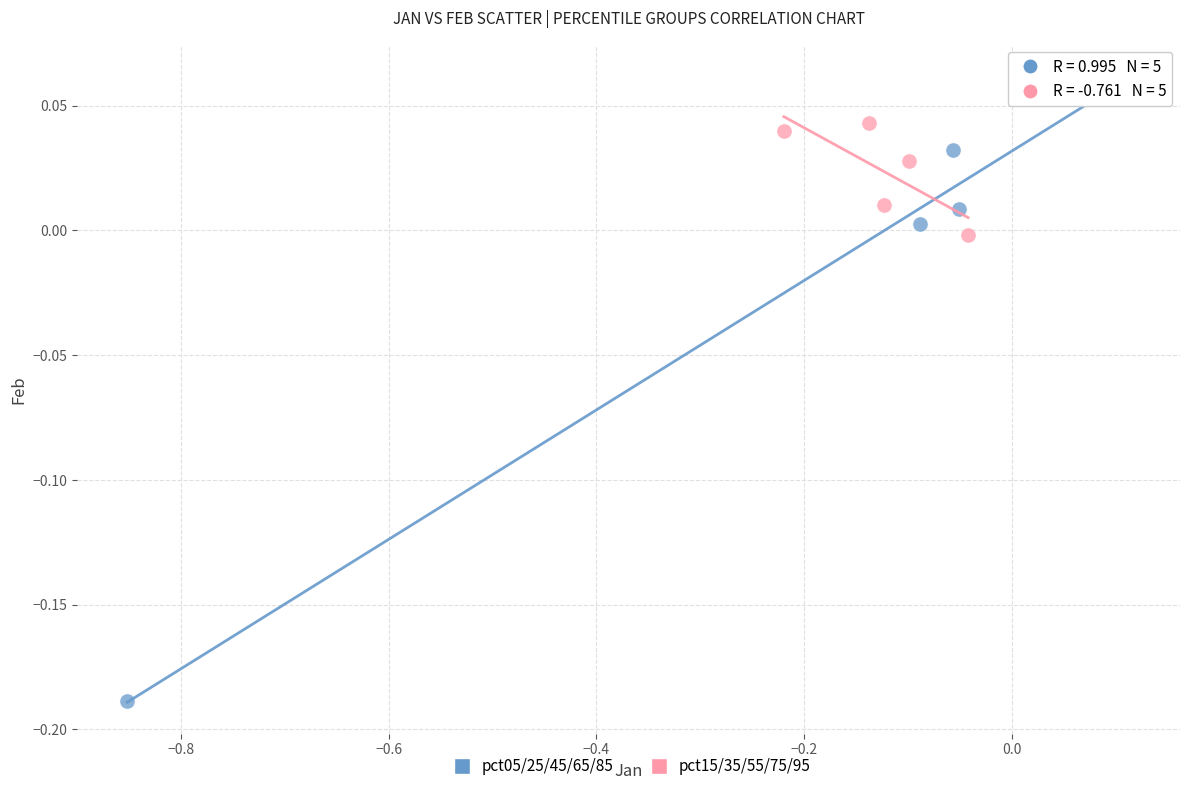

Which series has the largest Y range (max minus min)?

pct05/25/45/65/85